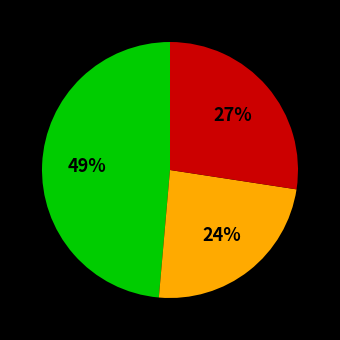

Is there a majority slice in this chart?

No